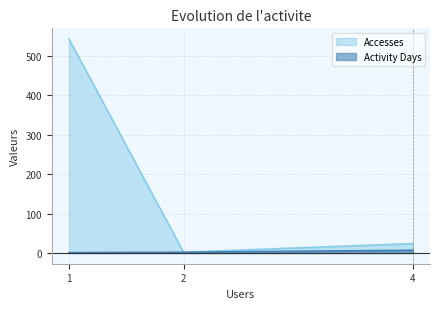

How many data points in Accesses are above 24?

1